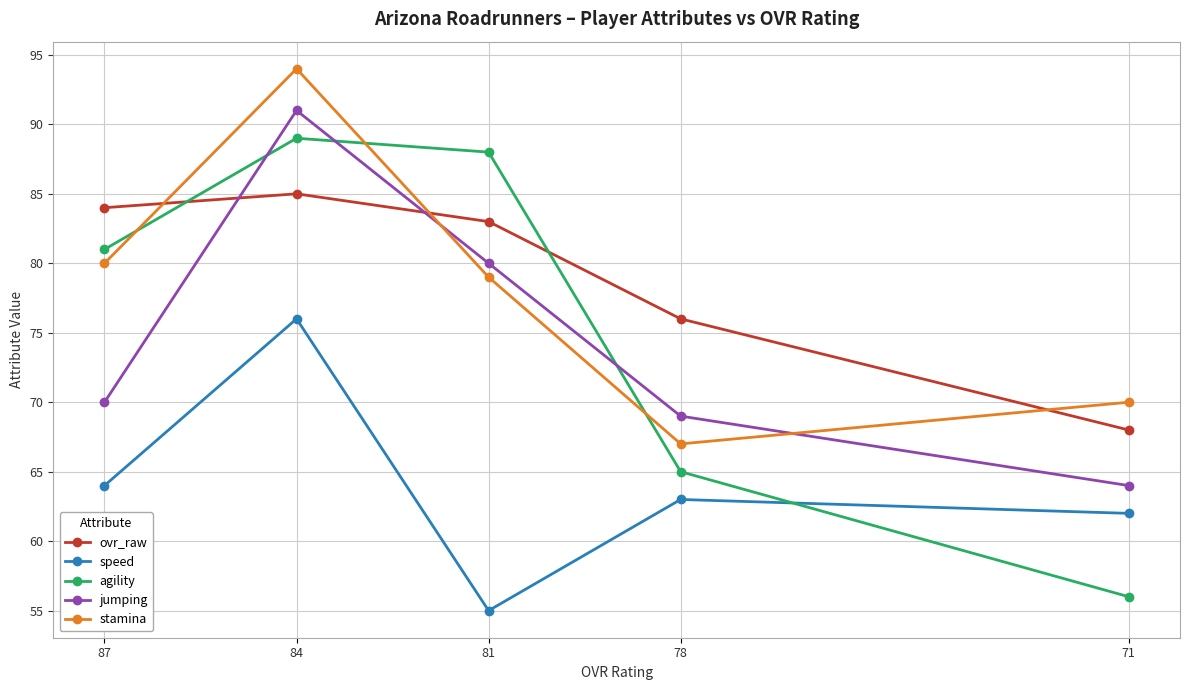

Rank the series at 81 from lowest to highest value.

speed, stamina, jumping, ovr_raw, agility